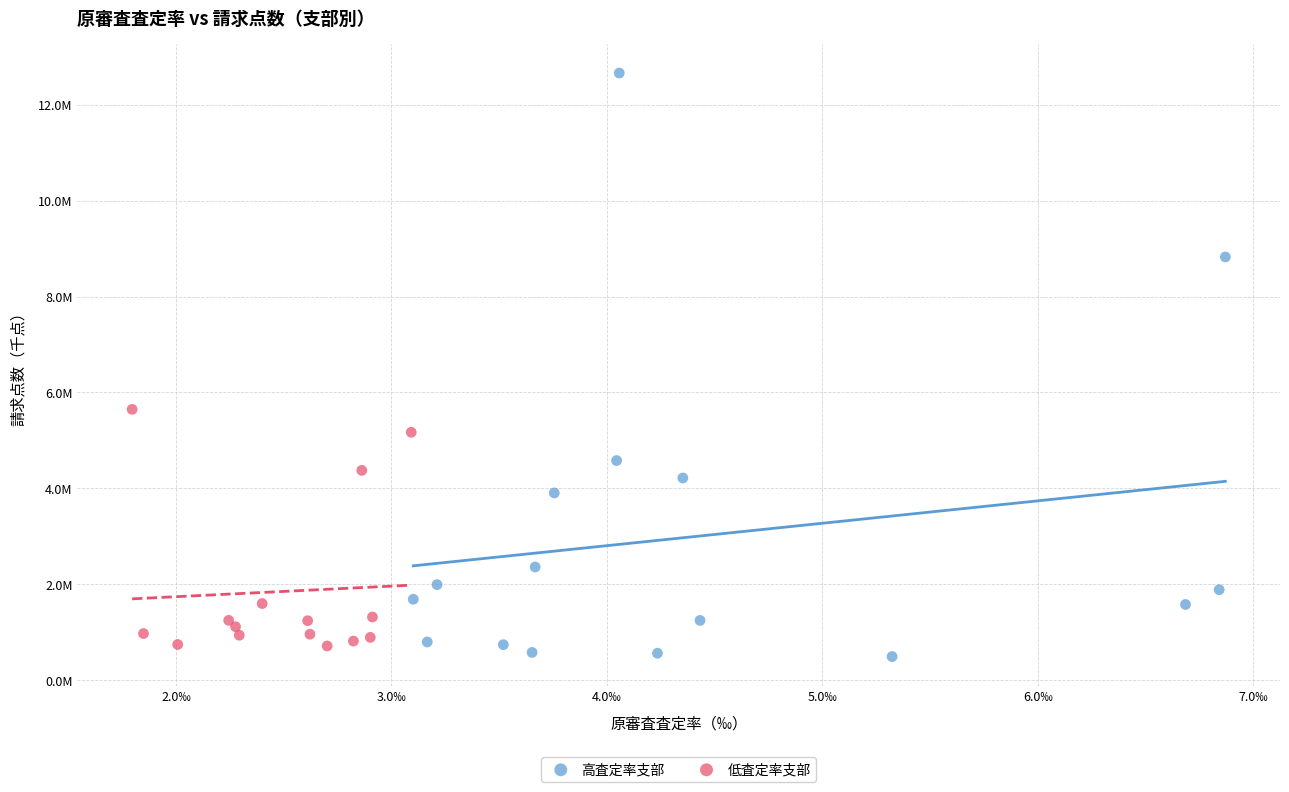

Which series contains the highest Y value?

高査定率支部